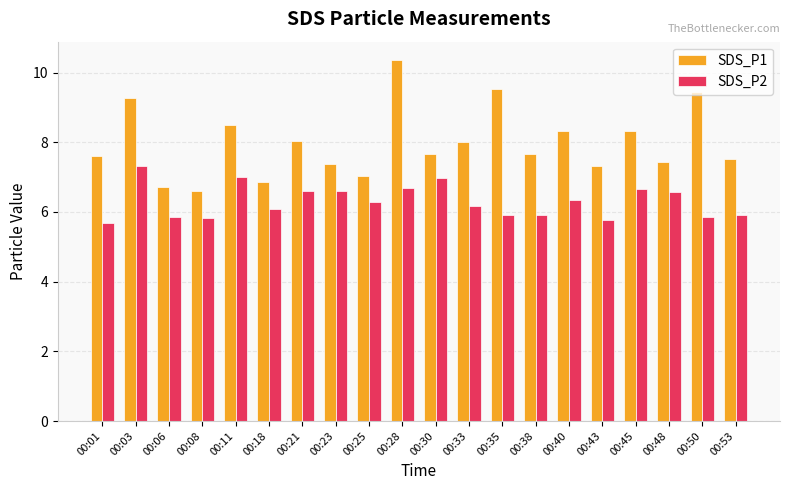

How many groups of bars are there?

20